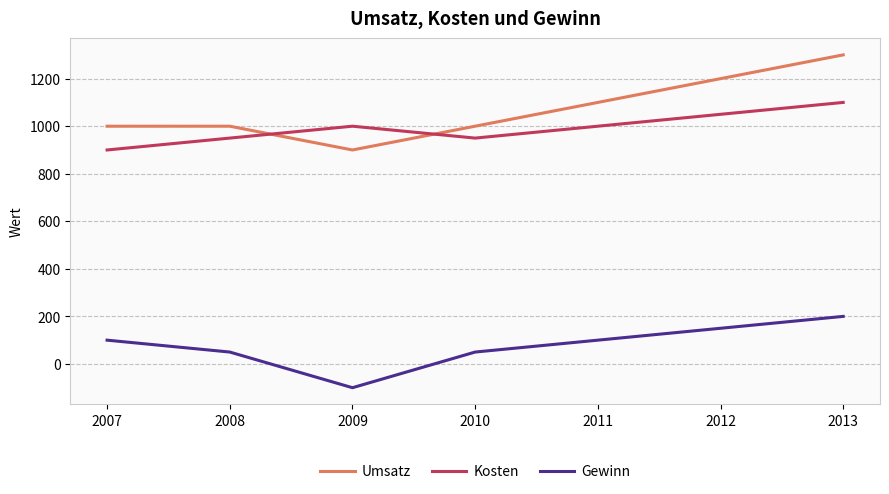

The value of Gewinn at 2007 is 160. True or false?

False